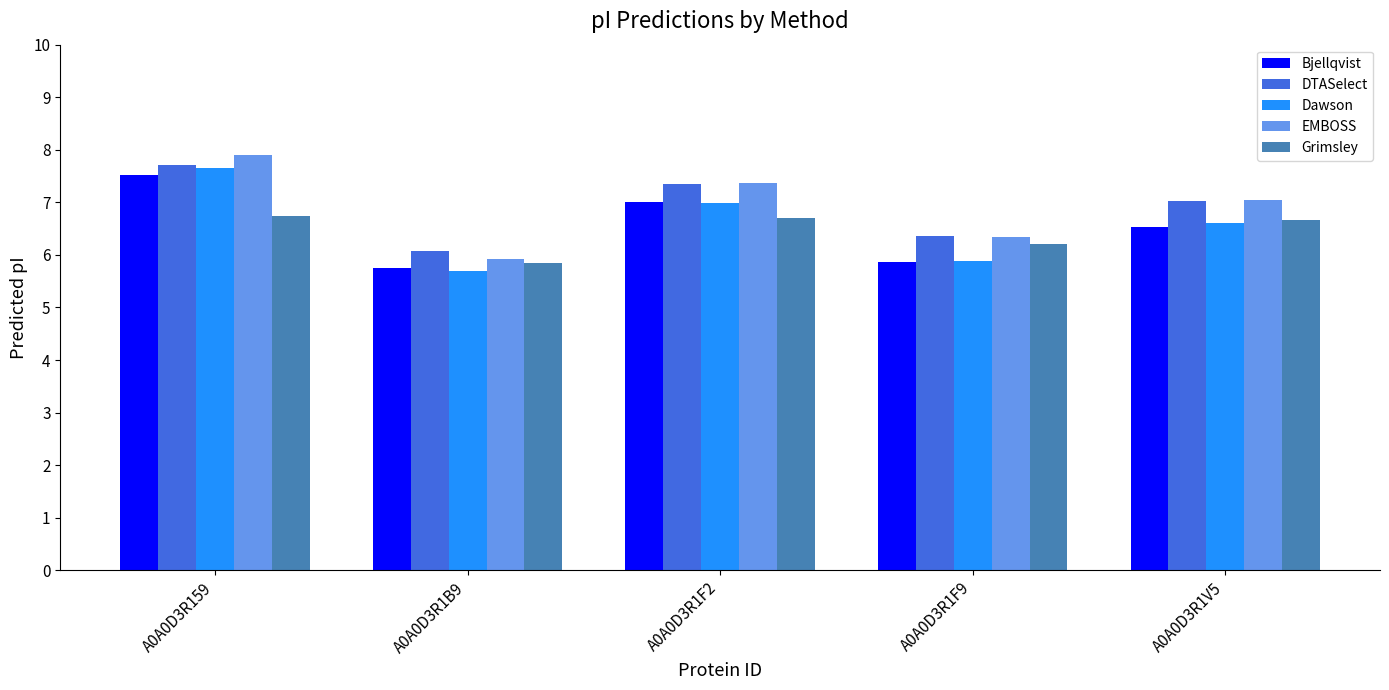

What is the average value of the EMBOSS series?

6.9